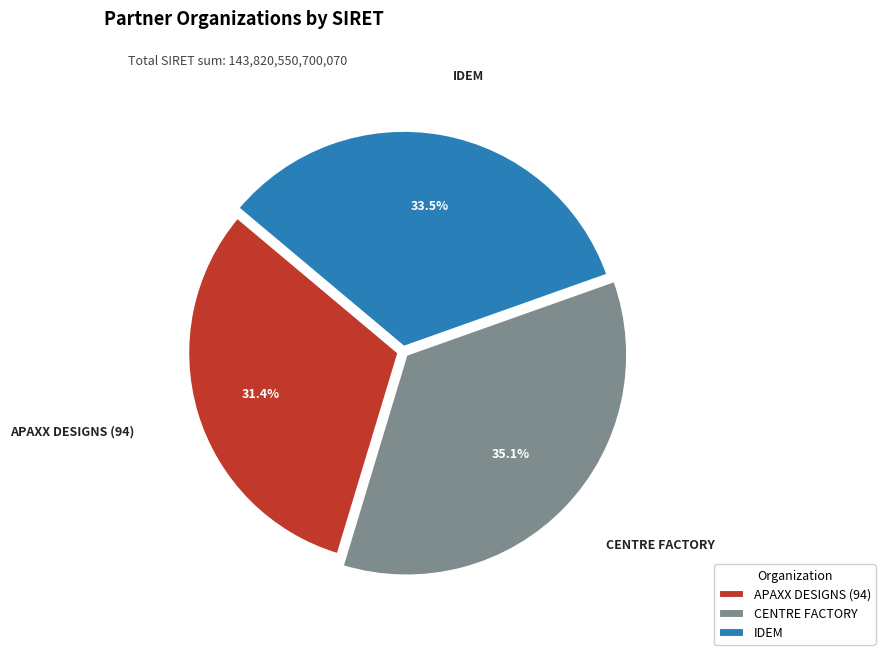

Count the number of slices in the pie.

3